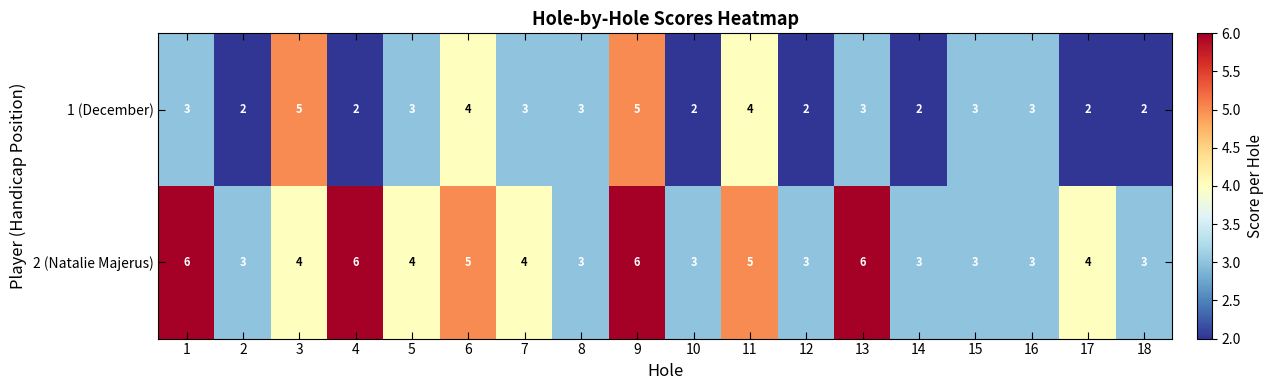

Rank the series at 1 from lowest to highest value.

1 (December), 2 (Natalie Majerus)